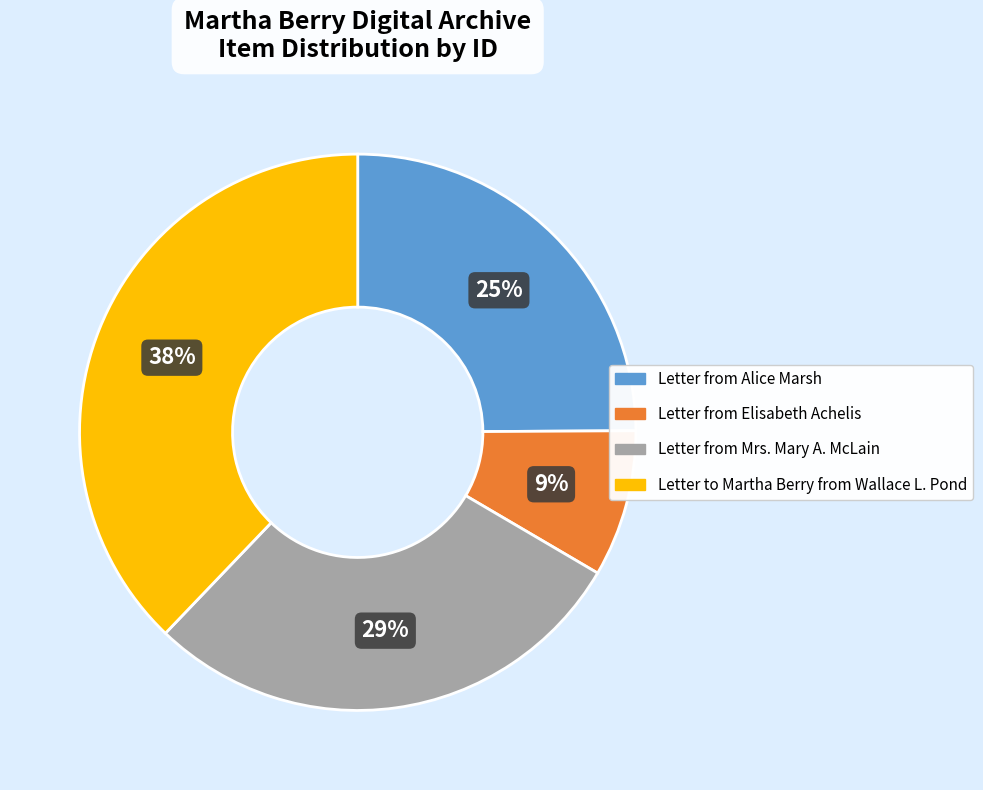

Which slice is the smallest?

Letter from Elisabeth Achelis